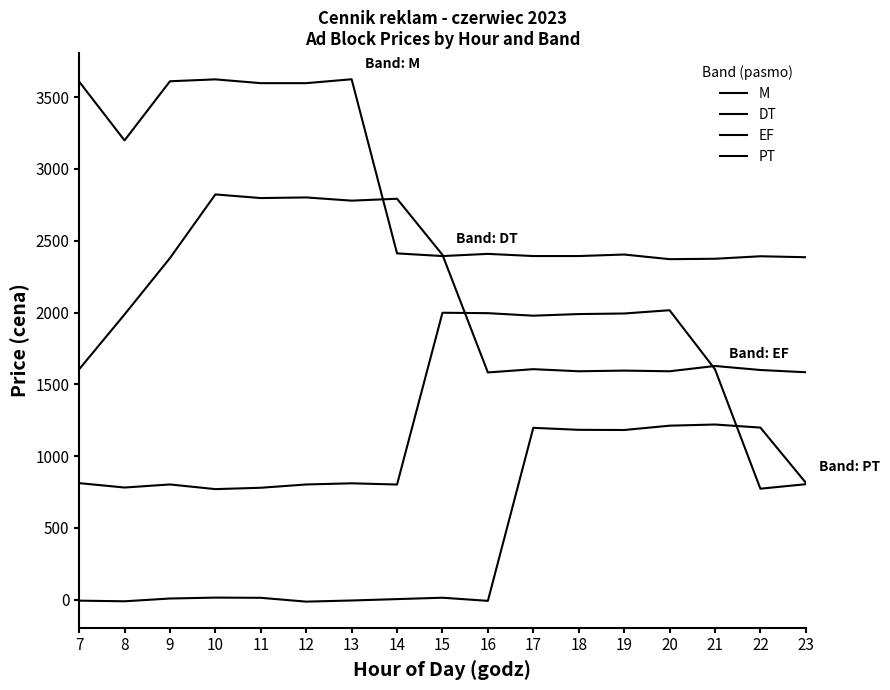

How many lines are shown in the chart?

4